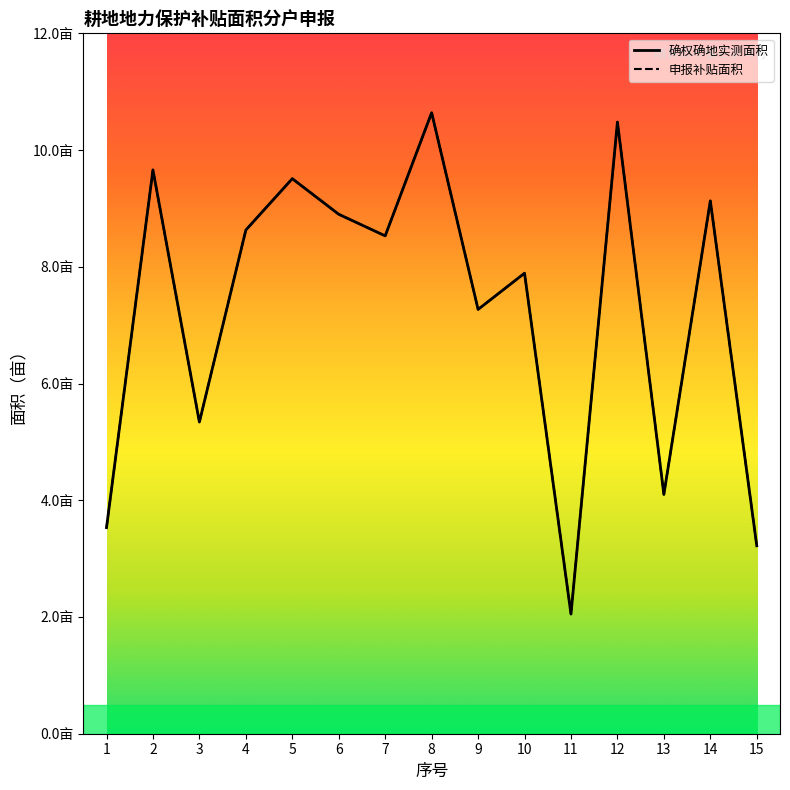

Reading left to right, transcribe all the data shown in this chart.

确权确地实测面积: 3.5	9.7	5.3	8.6	9.5	8.9	8.5	10.6	7.3	7.9	2.0	10.5	4.1	9.1	3.2
申报补贴面积: 3.5	9.7	5.3	8.6	9.5	8.9	8.5	10.6	7.3	7.9	2.0	10.5	4.1	9.1	3.2